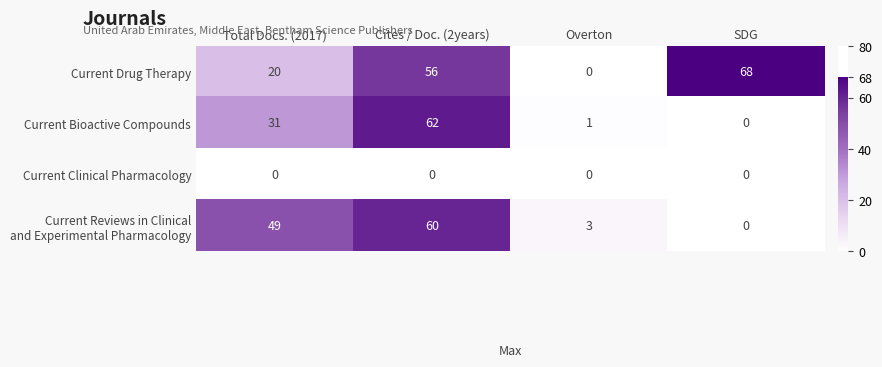

What is the total value across all series at Cites / Doc. (2years)?

178